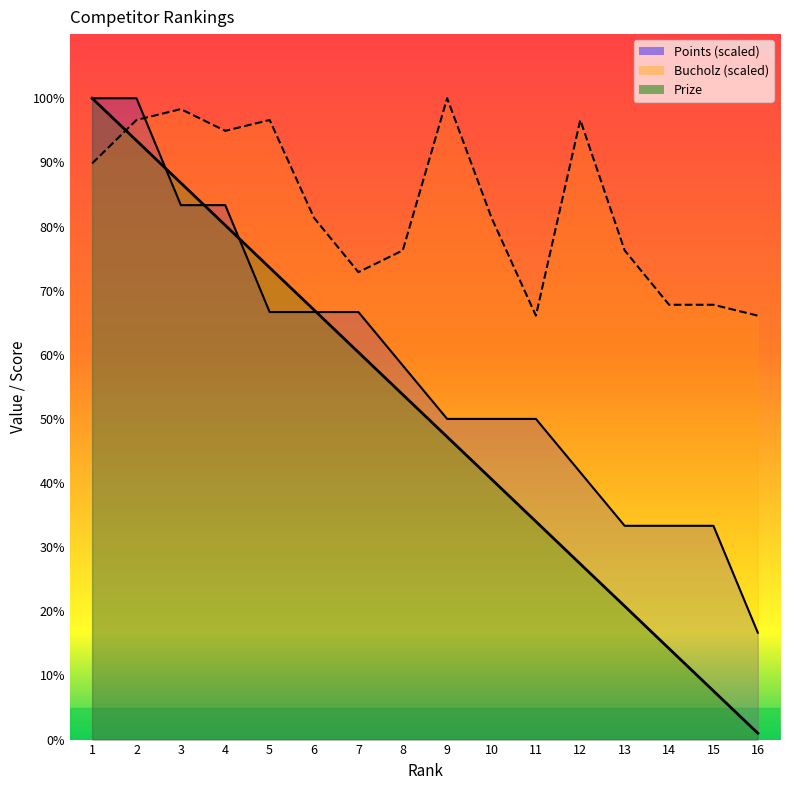

Which series has the largest range (max minus min)?

Prize